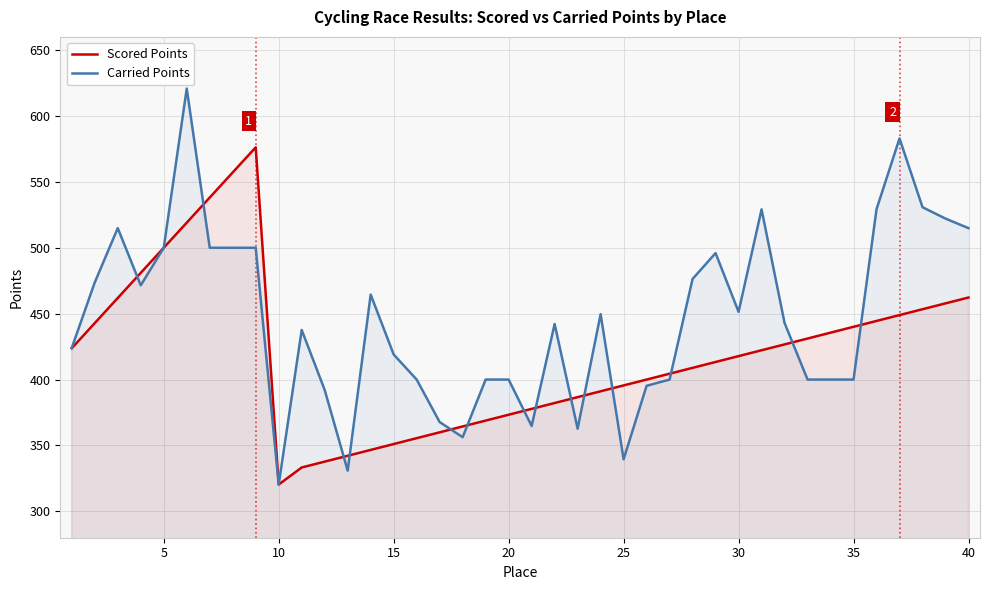

Reading left to right, list all the values displayed in this chart.

Scored Points: 423.8	442.8	461.9	480.9	500.0	519.0	538.1	557.2	576.2	320.4	333.3	337.7	342.2	346.6	351.1	355.5	360.0	364.4	368.9	373.3	377.8	382.2	386.7	391.1	395.6	400.0	404.4	408.9	413.3	417.8	422.2	426.7	431.1	435.6	440.0	444.5	448.9	453.4	457.8	462.3
Carried Points: 424.0	473.7	514.9	471.5	500.0	620.8	500.0	500.0	500.0	320.4	437.6	392.1	330.9	464.4	419.0	400.0	367.8	356.3	400.0	400.0	364.8	442.1	362.8	449.6	339.5	395.3	400.0	476.4	496.0	451.4	529.1	442.9	400.0	400.0	400.0	529.2	583.0	530.8	522.1	514.9